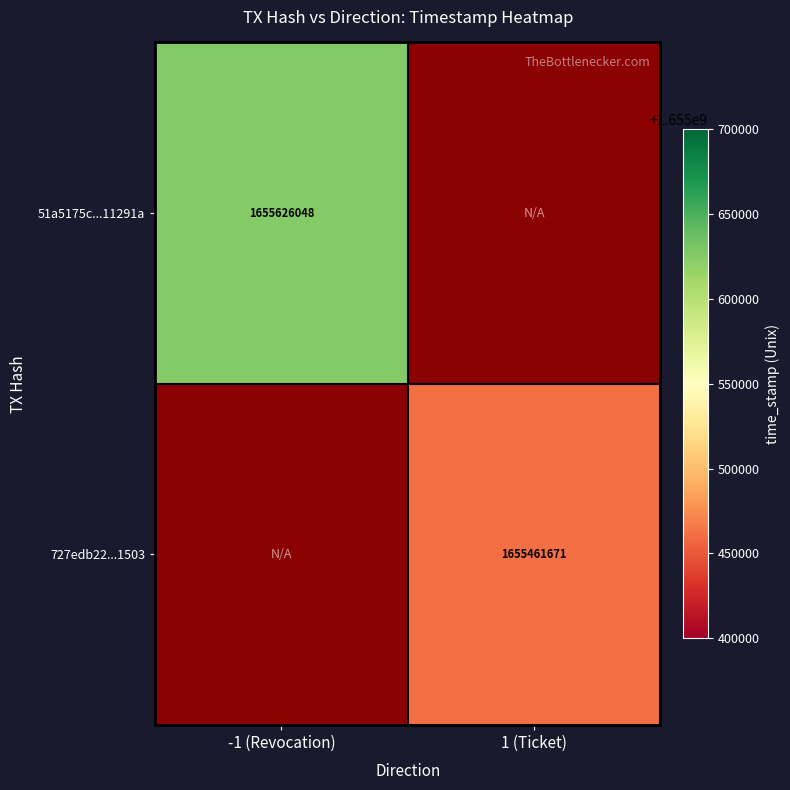

The 727edb22...1503 series shows 2383162962 at 1 (Ticket). True or false?

False